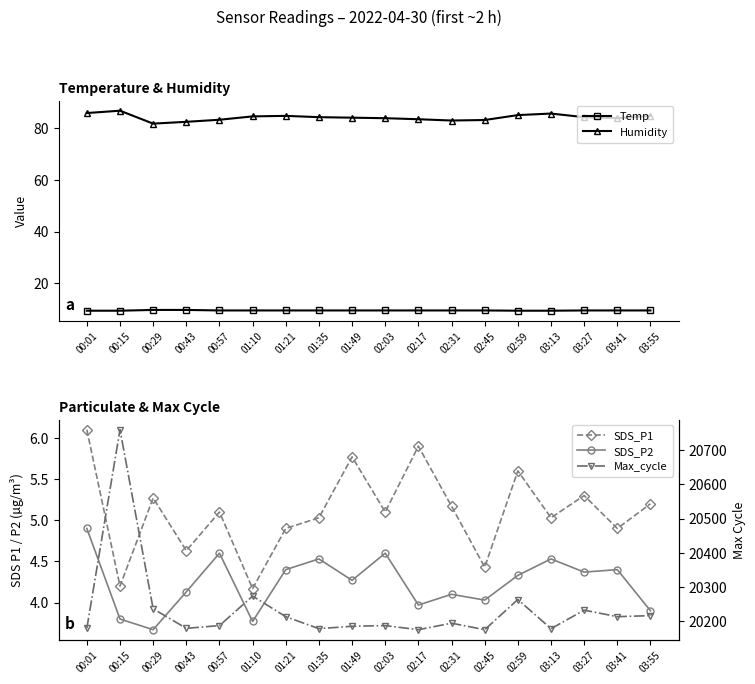

Rank the series at 00:57 from highest to lowest value.

Max_cycle, Humidity, Temp, SDS_P1, SDS_P2